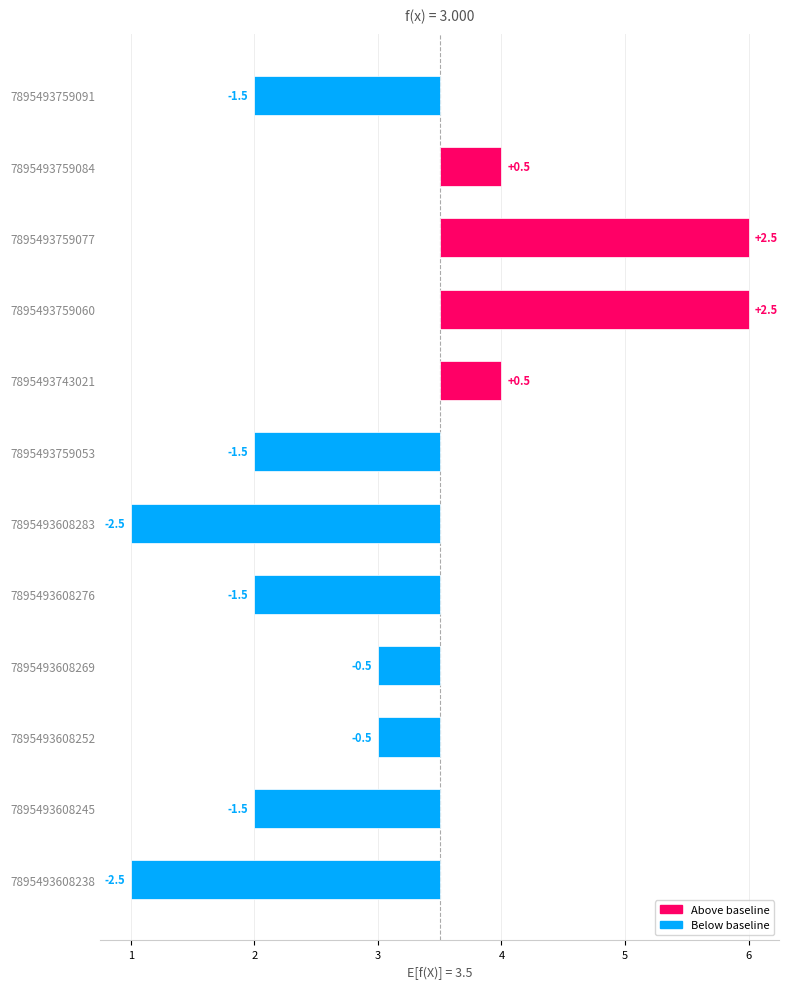

Does the chart contain stacked bars?

No